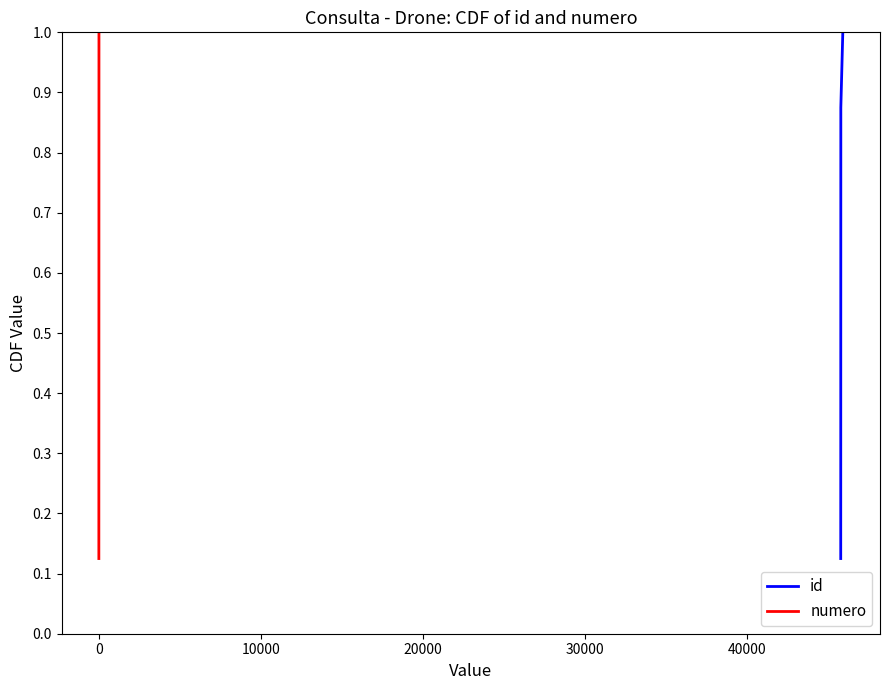

Is it true that numero equals 0.2 at 0?

True